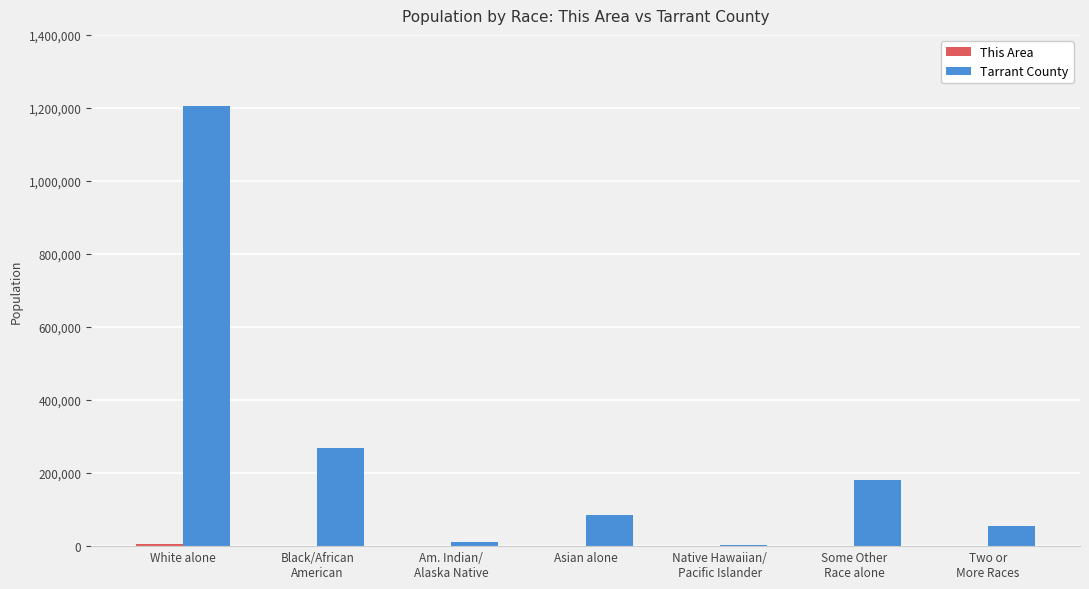

What is the maximum value shown in the chart?

1205530